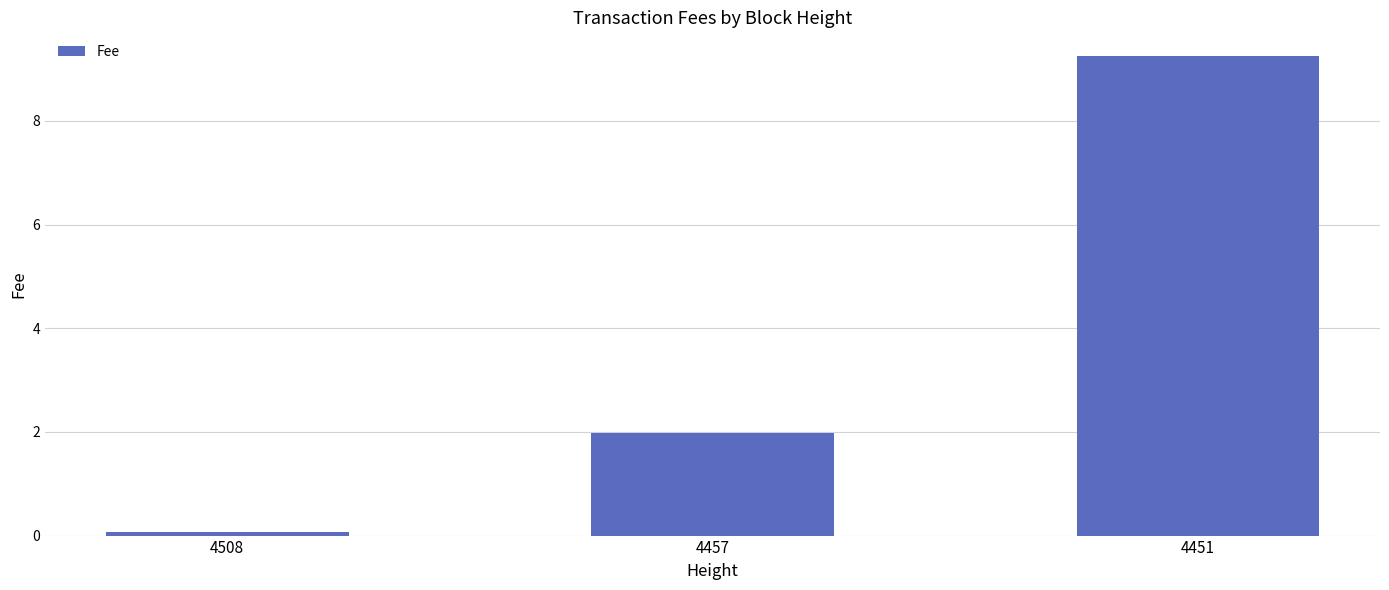

Rank the categories by value from highest to lowest.

4451, 4457, 4508